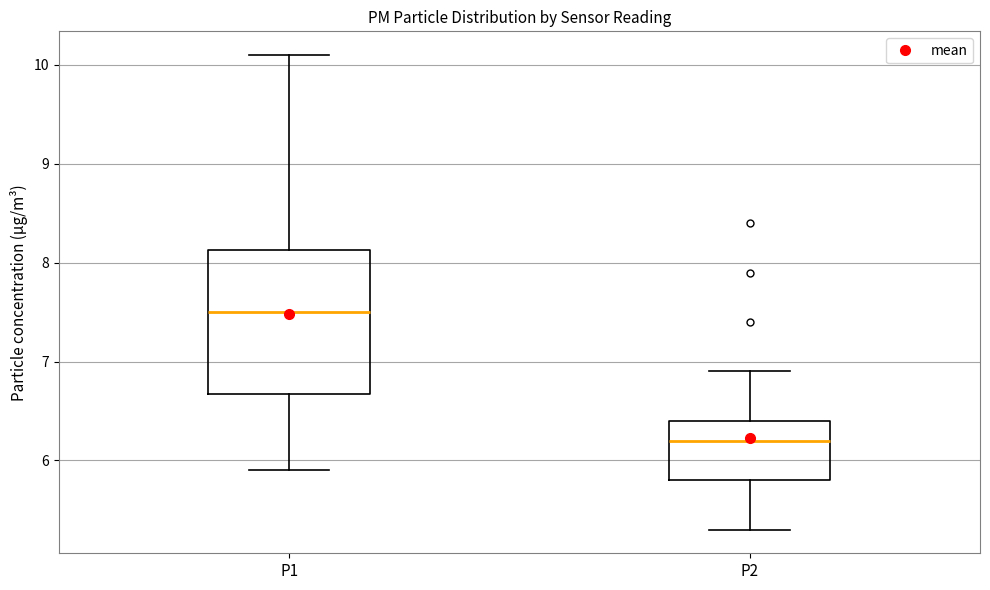

Which box has the lowest median line?

P2